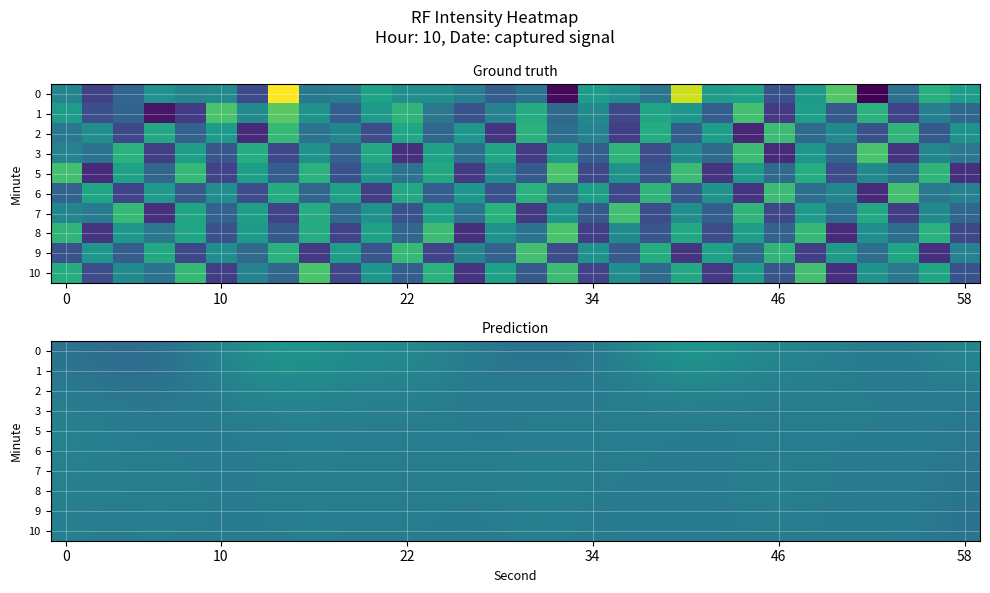

At which category is the sum across all series the highest?

7